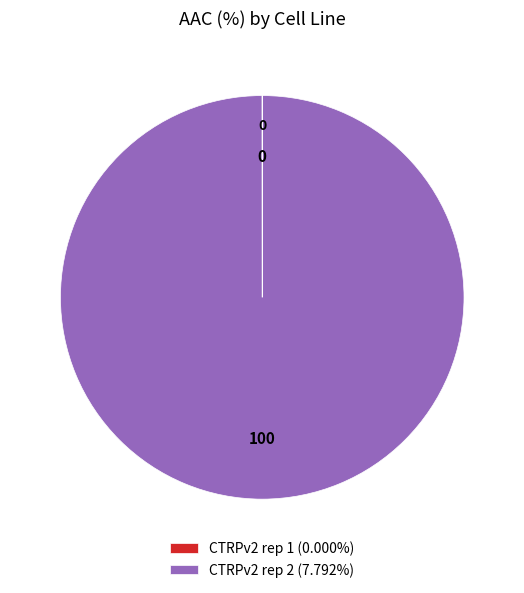

Is there a majority slice in this chart?

Yes